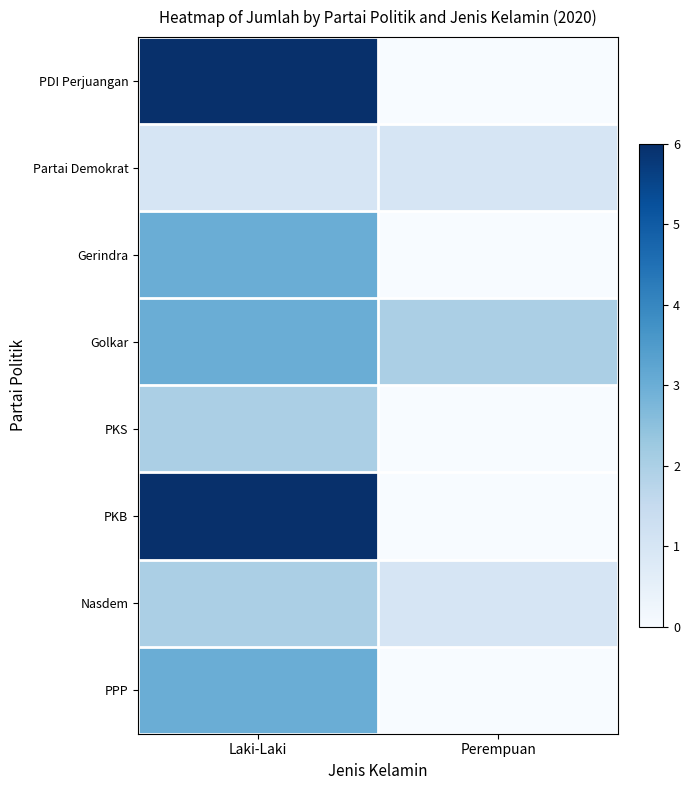

At which category is the sum across all series the highest?

Laki-Laki